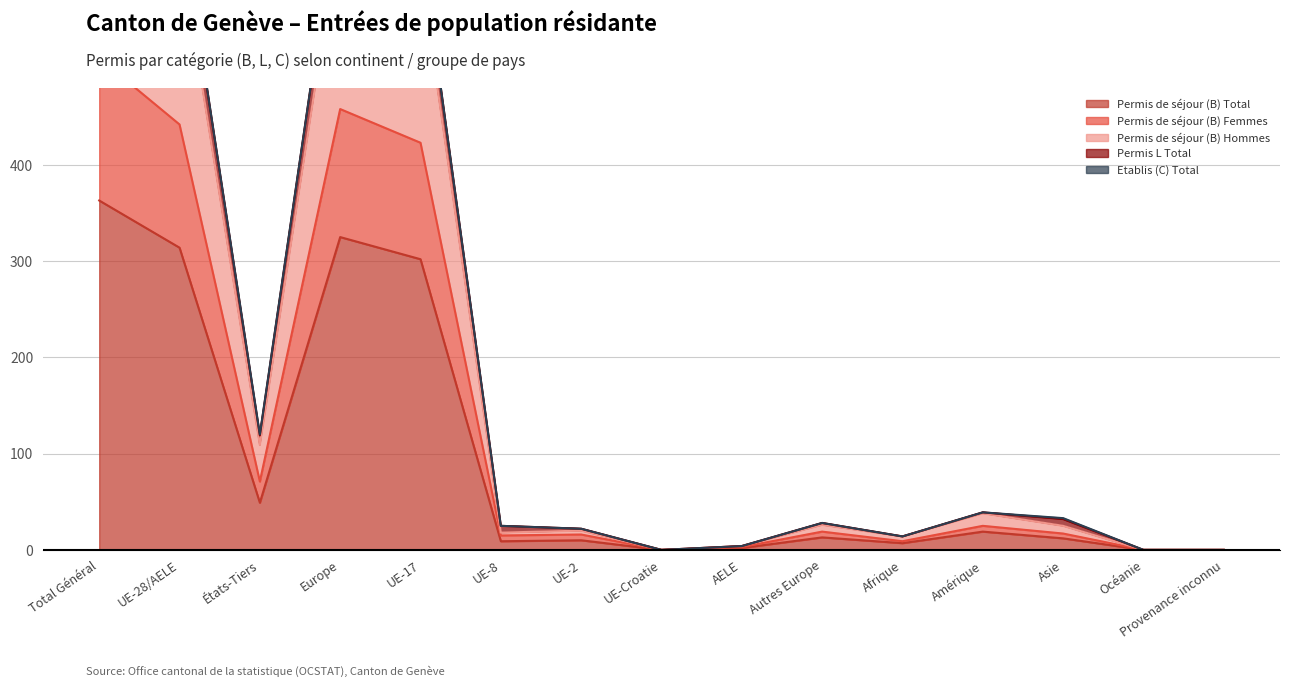

What is the value of the Permis de séjour (B) Femmes point at the 10th from the left?

19